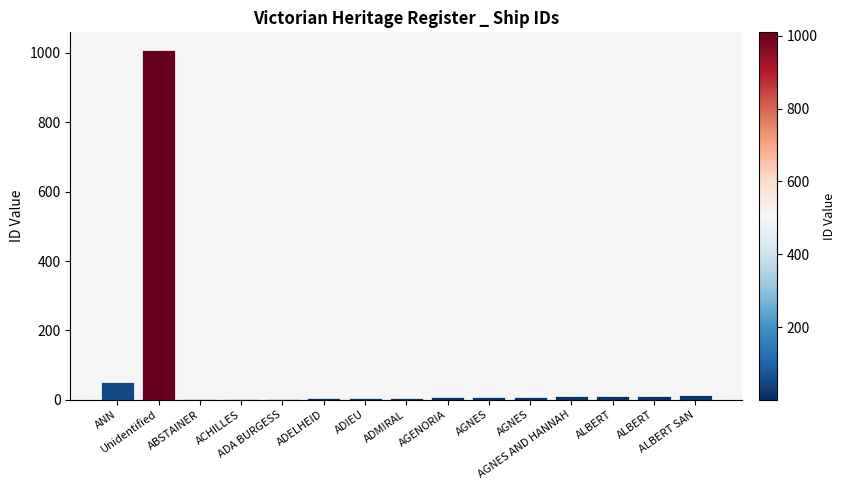

The chart shows a value of 6 at ADMIRAL. True or false?

True